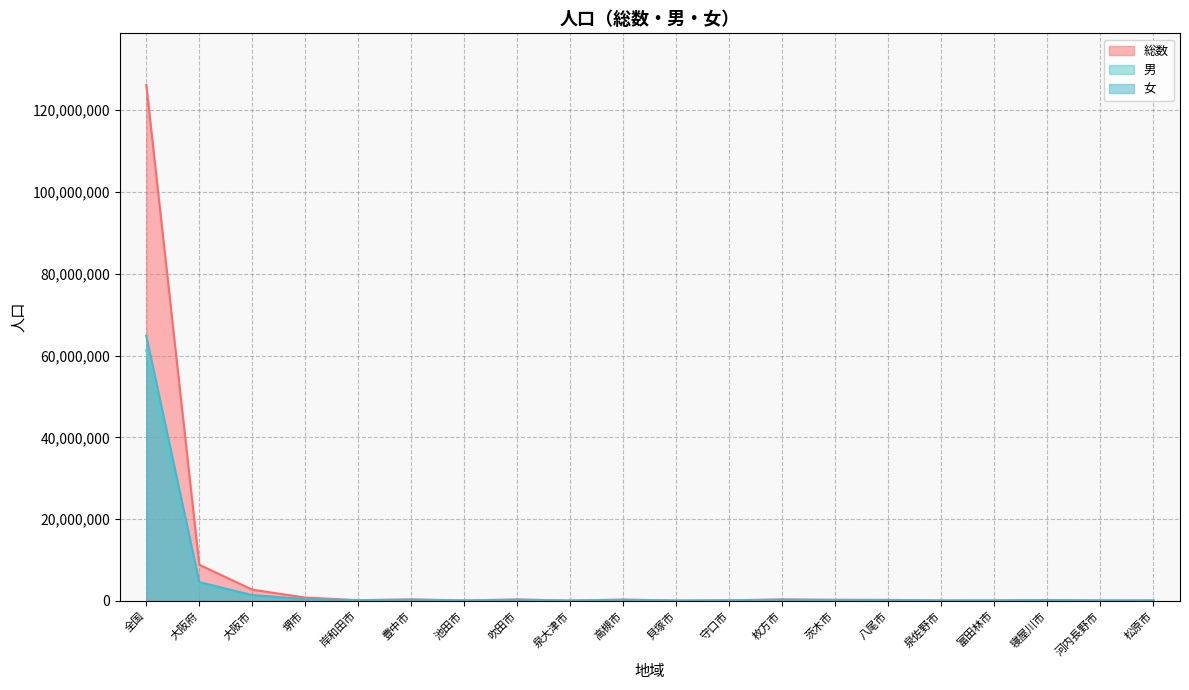

At which category does 男 reach its first local valley?

岸和田市